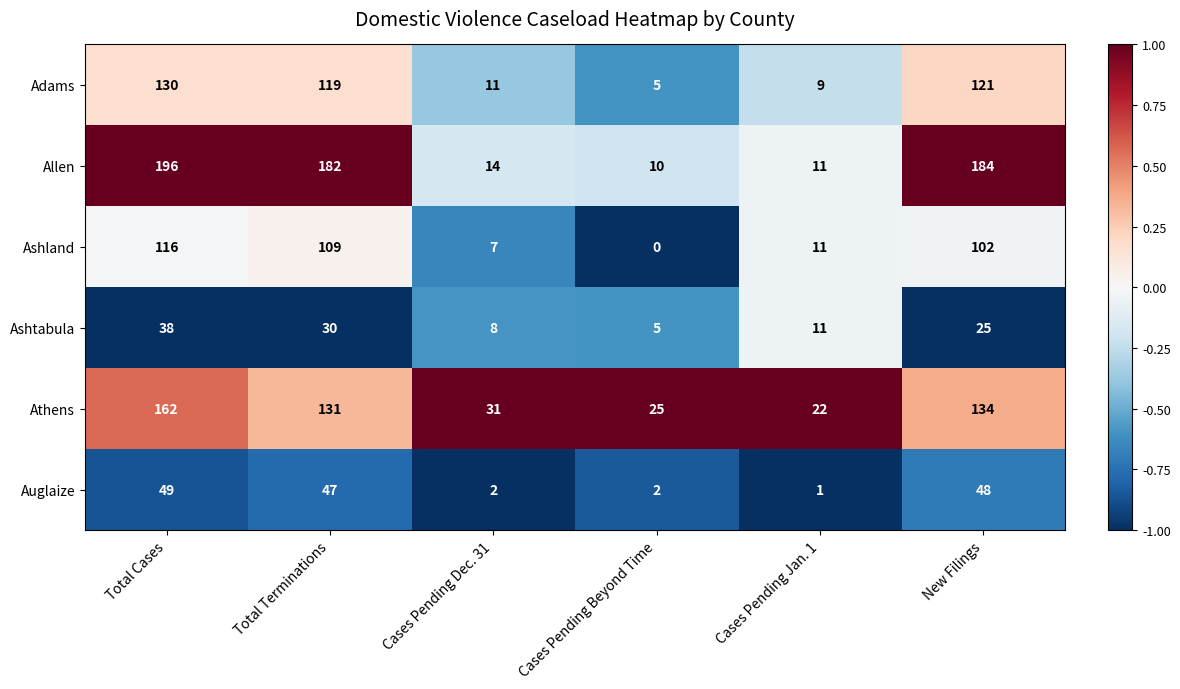

List the series in order of their peak value, lowest first.

Ashtabula, Auglaize, Ashland, Adams, Athens, Allen